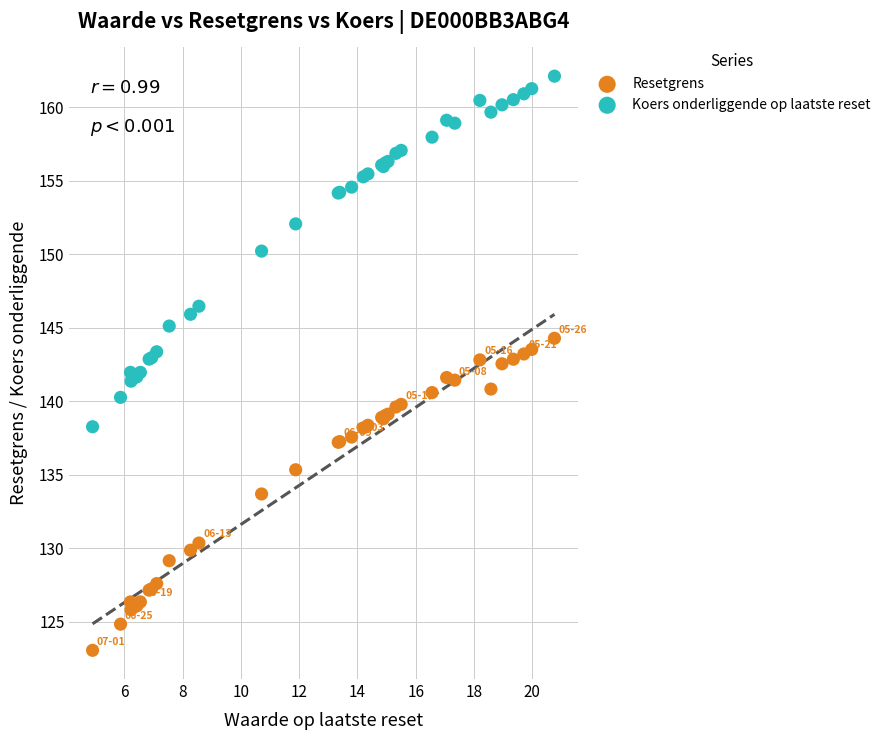

What are all the series names shown in the legend?

Resetgrens, Koers onderliggende op laatste reset